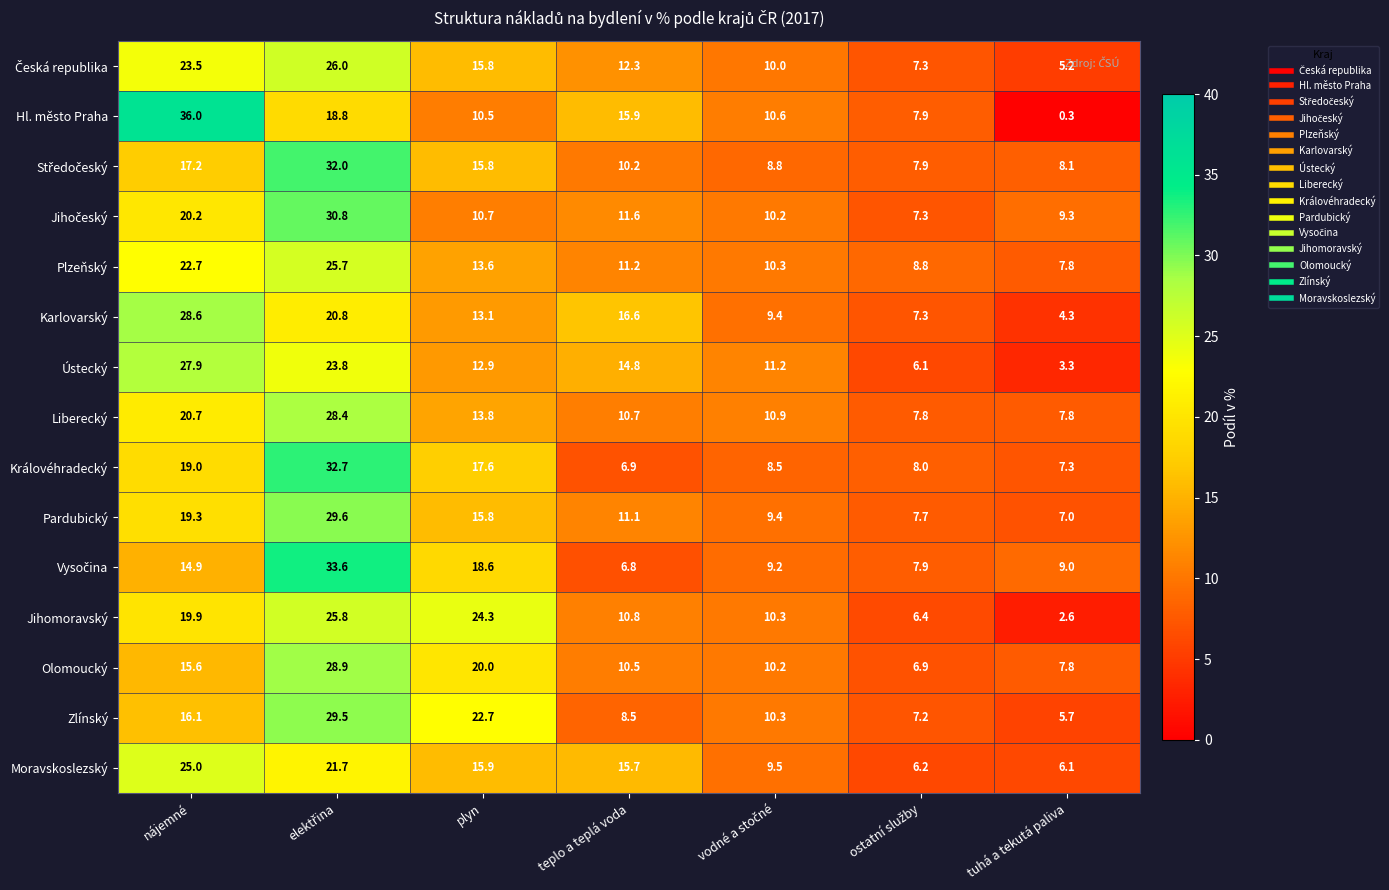

At how many categories does at least one series exceed 0?

7